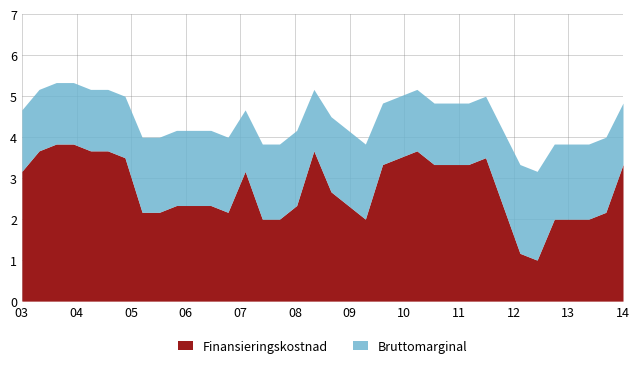

What are all the series names shown in the legend?

Finansieringskostnad, Bruttomarginal